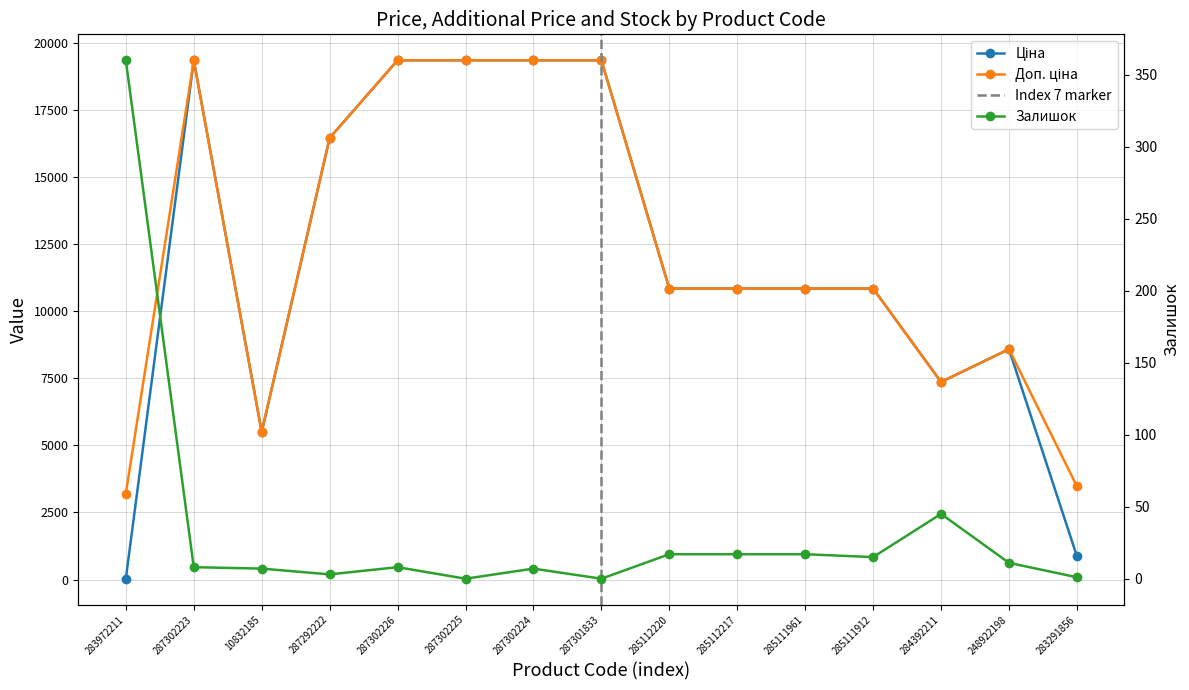

What is the average value of the Ціна series?

11924.2